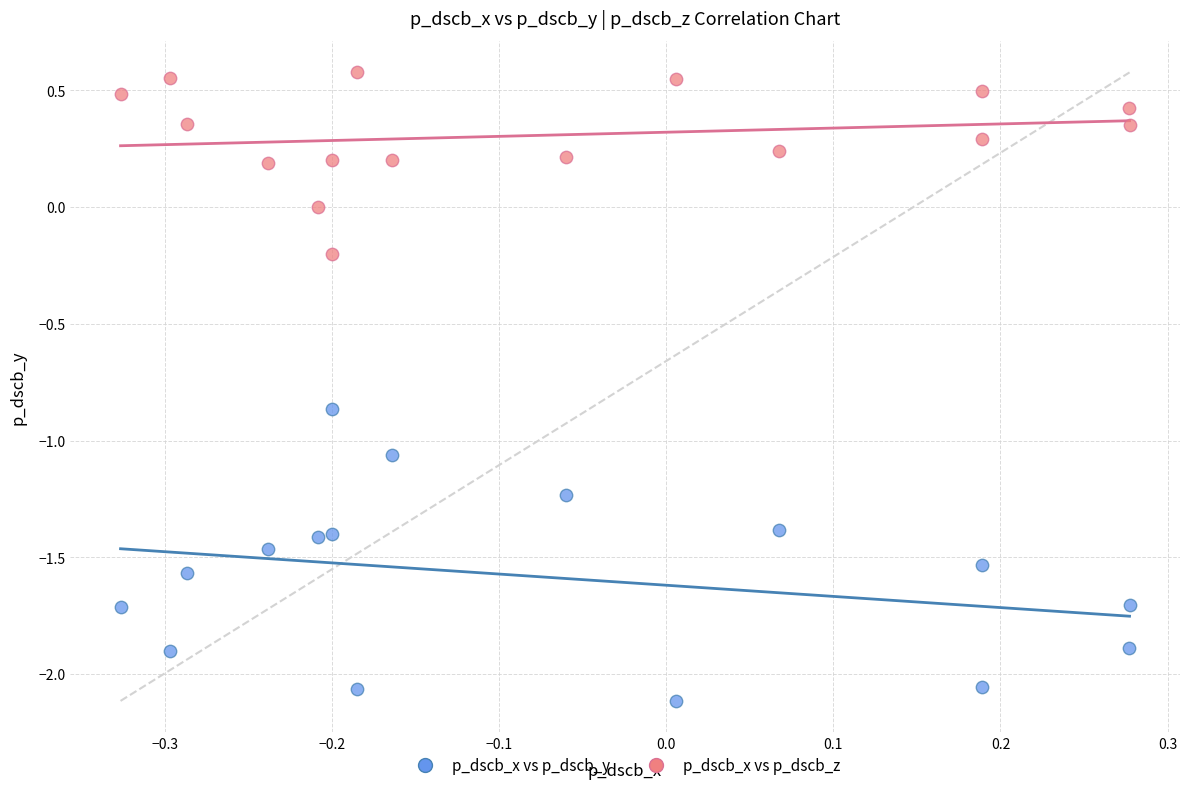

Which series reaches the minimum Y coordinate?

p_dscb_x vs p_dscb_y